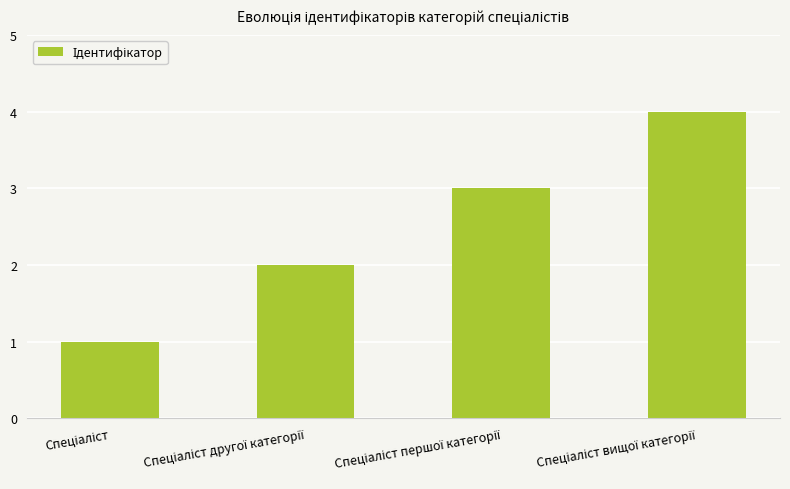

What is the difference between the maximum and minimum values?

3